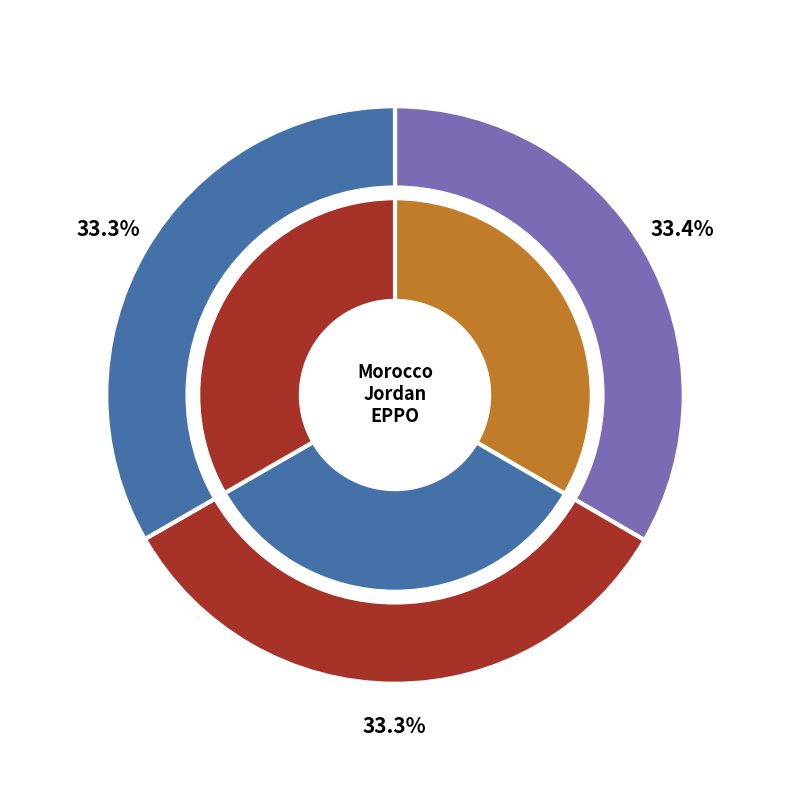

To the nearest percent, what percentage of the pie is Morocco?

33%